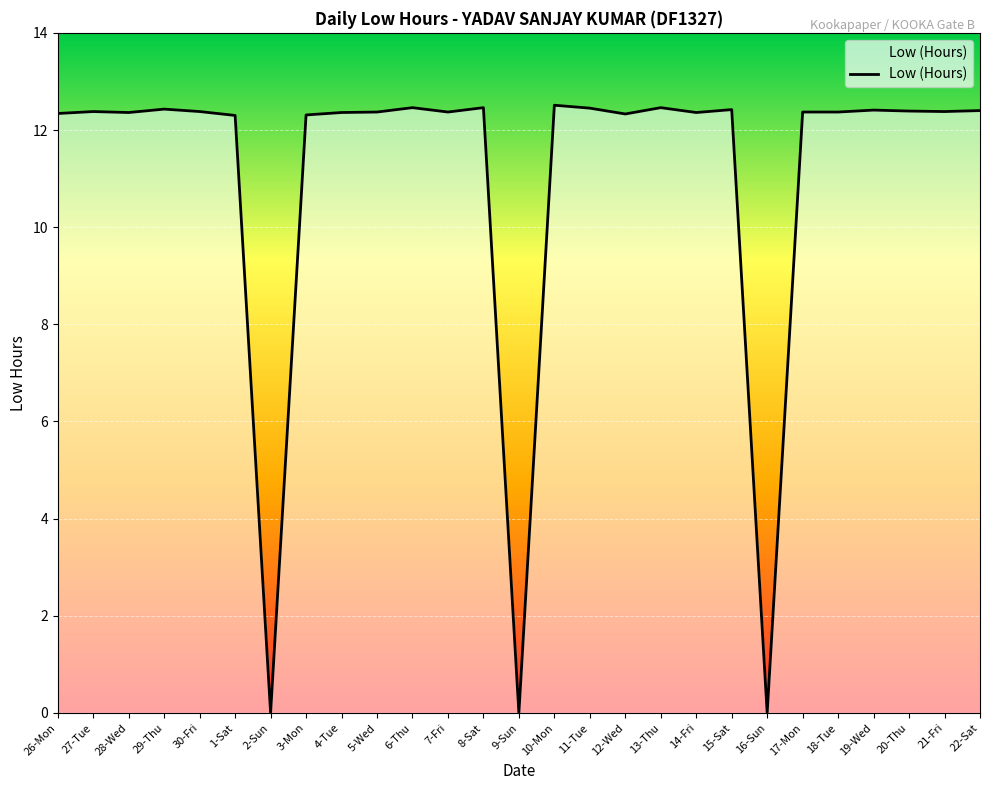

True or false: the data has more than 2 interior local peaks.

True